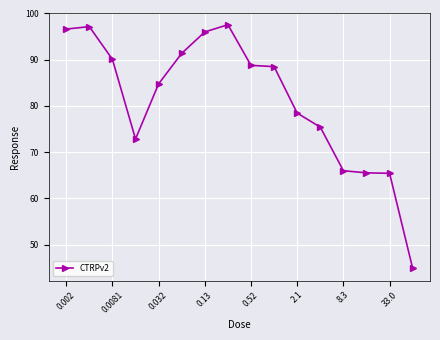

What is the difference between the maximum and second lowest values?

32.1